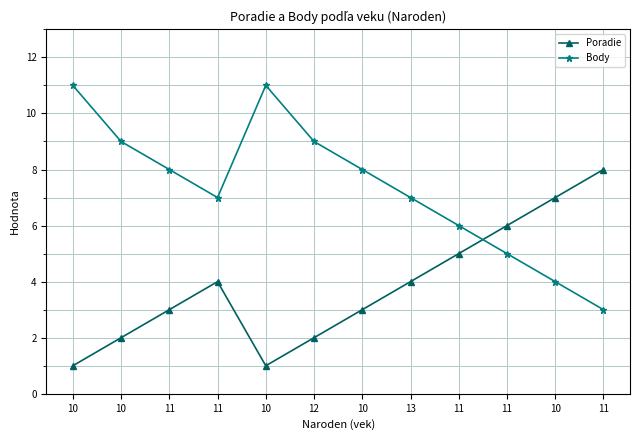

At which category does Body reach its first local valley?

11